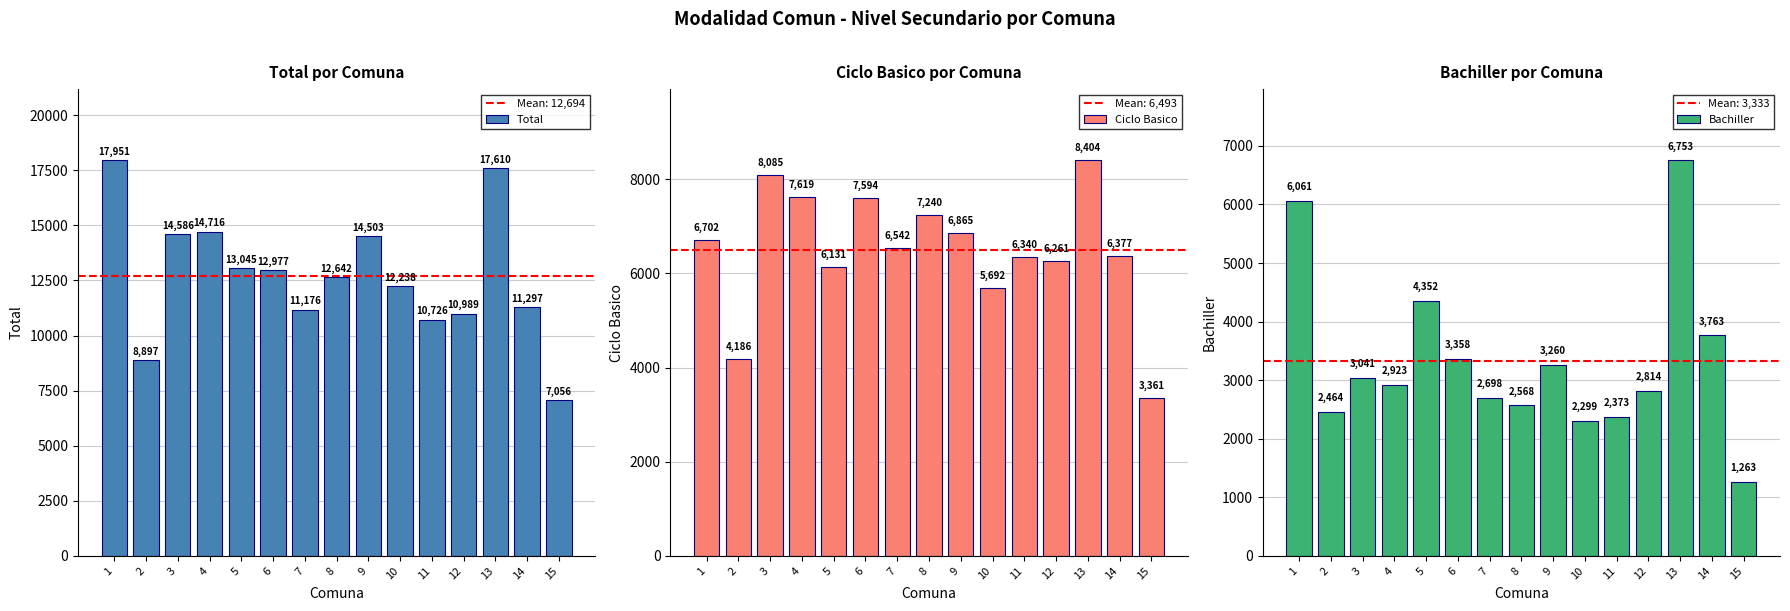

The value of Bachiller at 15 is 674. True or false?

False